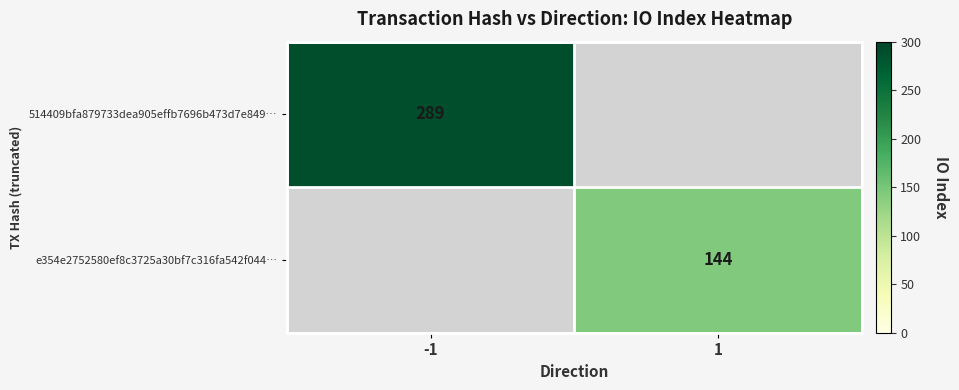

Is it true that 514409bfa879733dea905effb7696b473d7e849… equals 68 at -1?

False